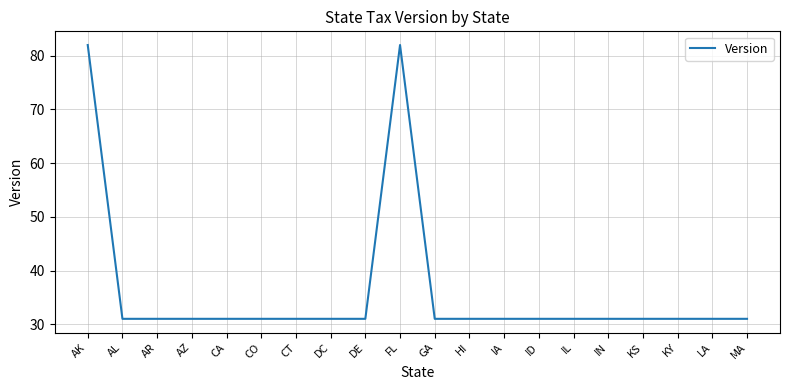

What is the smallest value displayed?

31